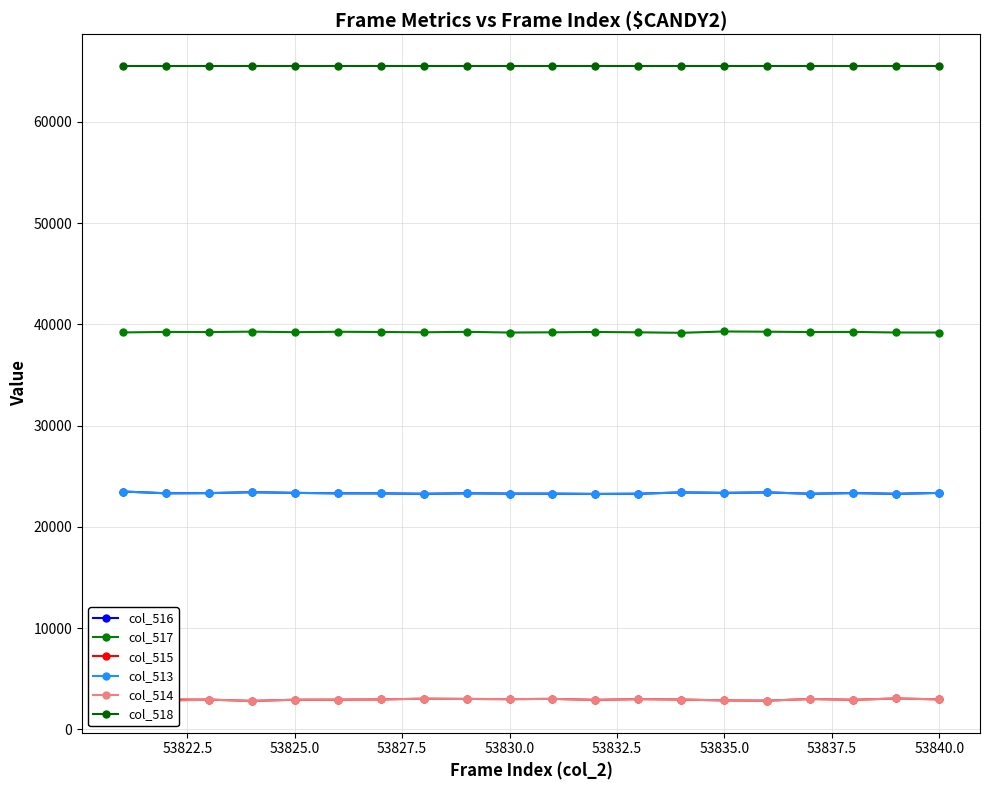

Is this an area chart (filled region under the line)?

No